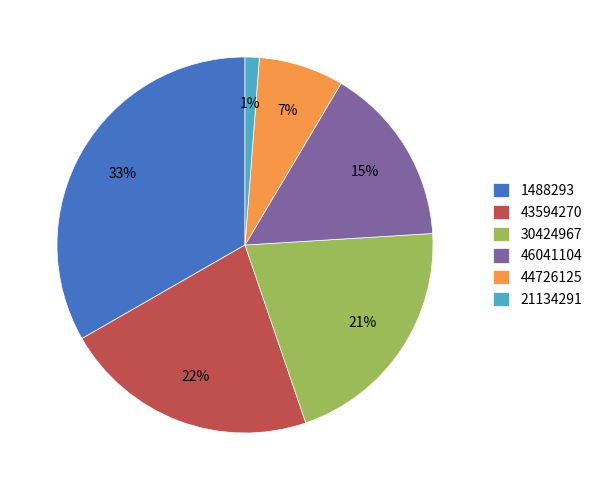

Combined, do 46041104 and 1488293 account for over 50%?

No